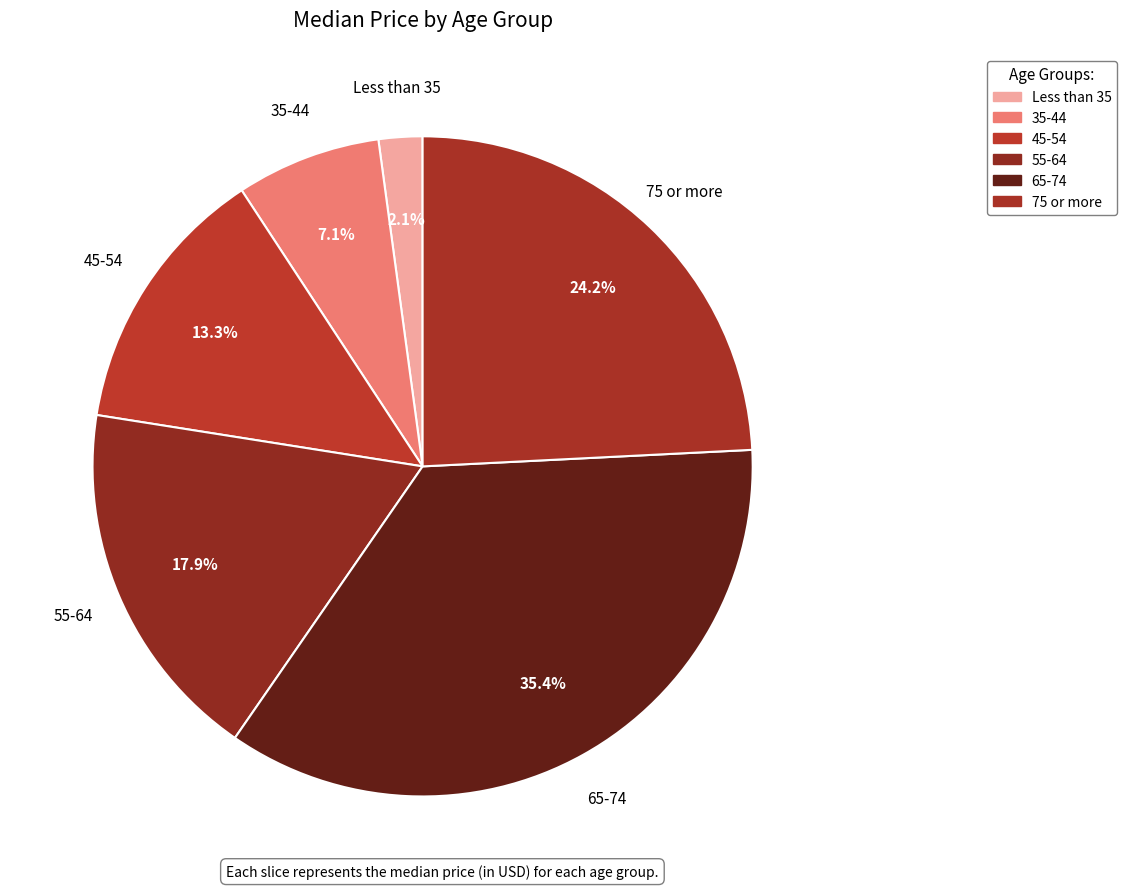

Rank the categories by value from lowest to highest.

Less than 35, 35-44, 45-54, 55-64, 75 or more, 65-74